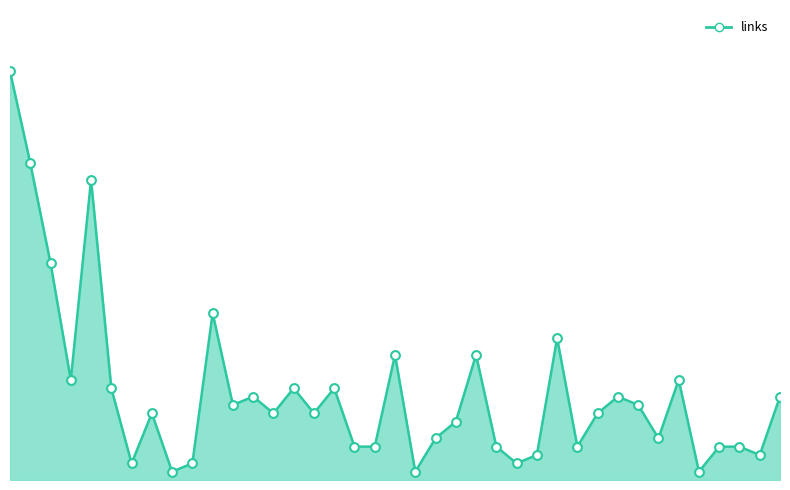

Is this an area chart (filled region under the line)?

Yes